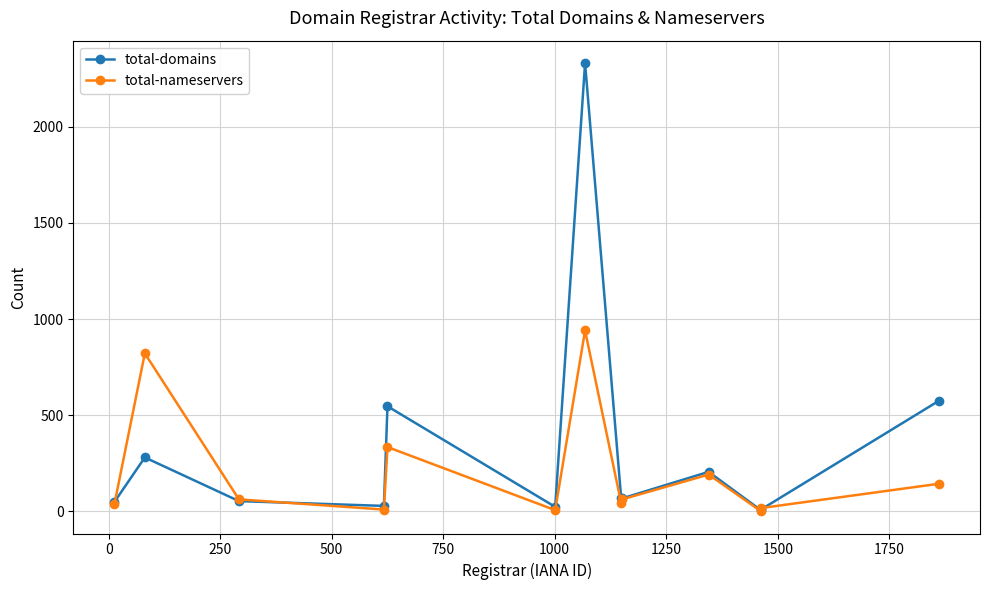

How many interior local peaks does the total-nameservers series have?

4